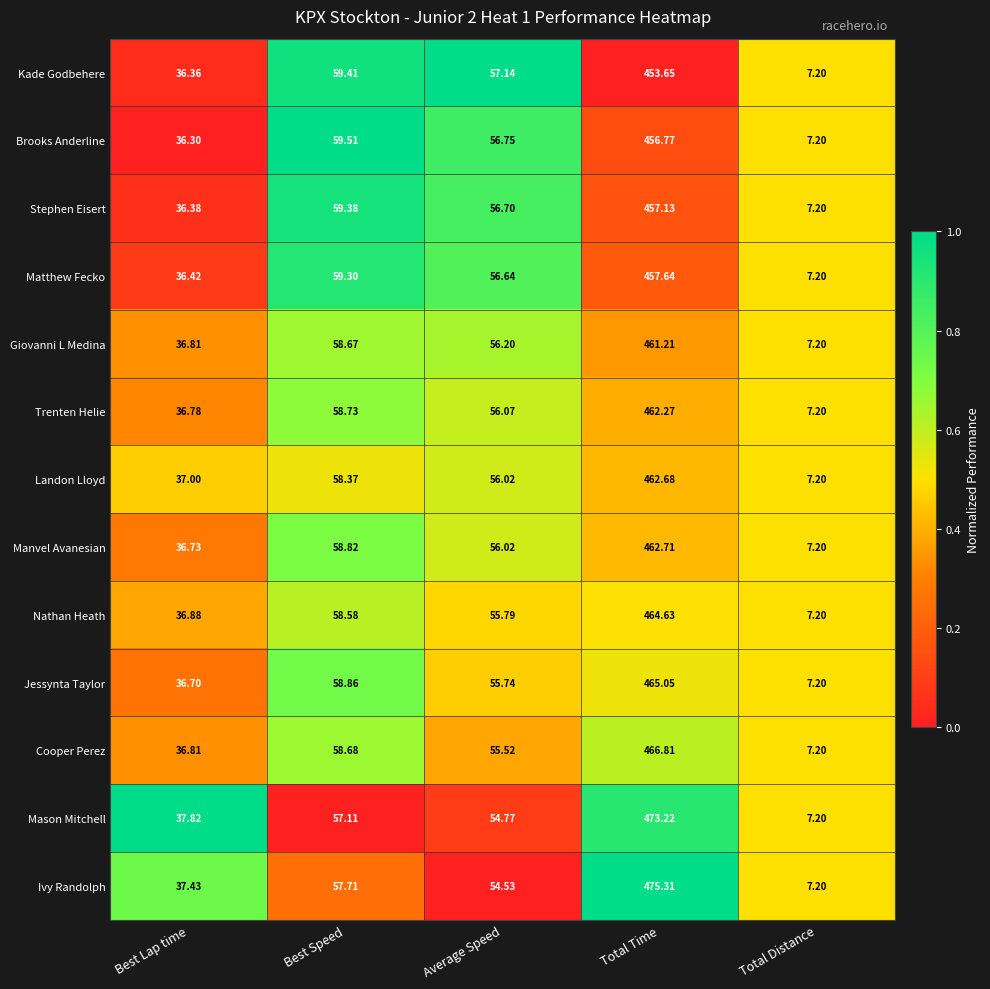

Where is Stephen Eisert nearest to the value 232?

Best Speed